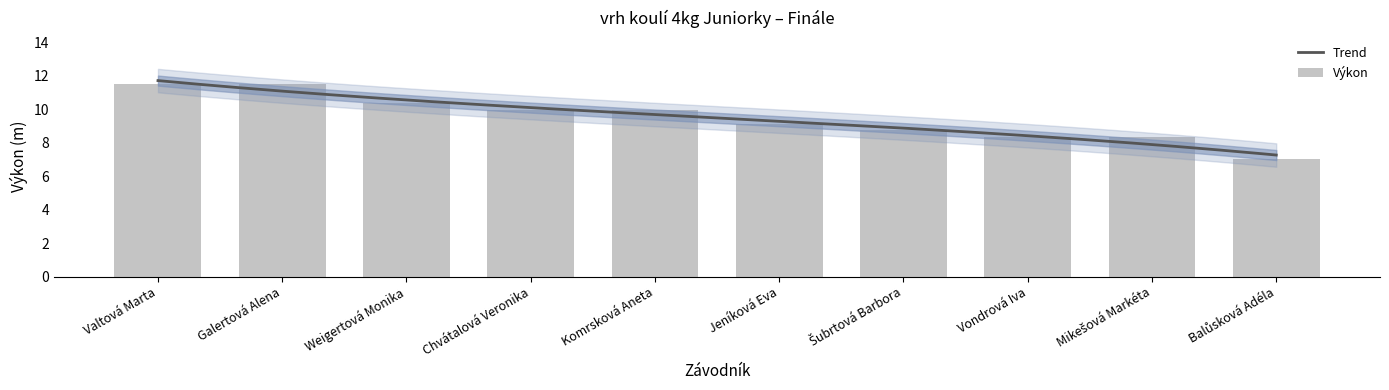

What is the value of the 3rd bar from the left?

10.4